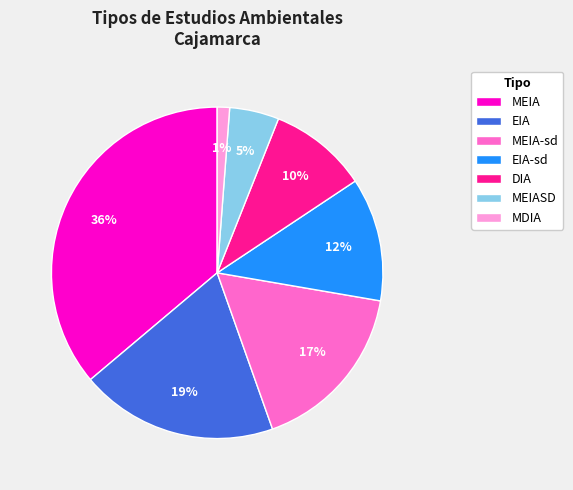

Between EIA-sd and MEIASD, which is larger?

EIA-sd